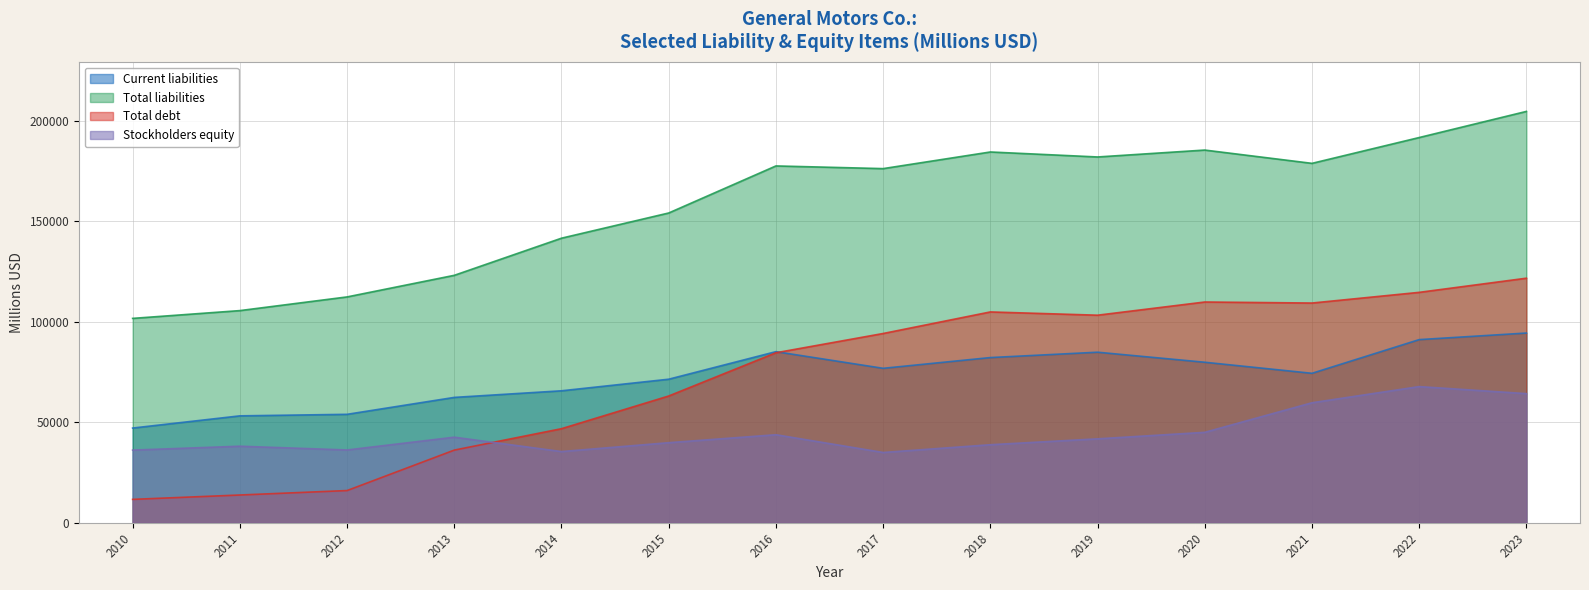

What is the difference between the maximum and minimum values in the Total debt series?

110079